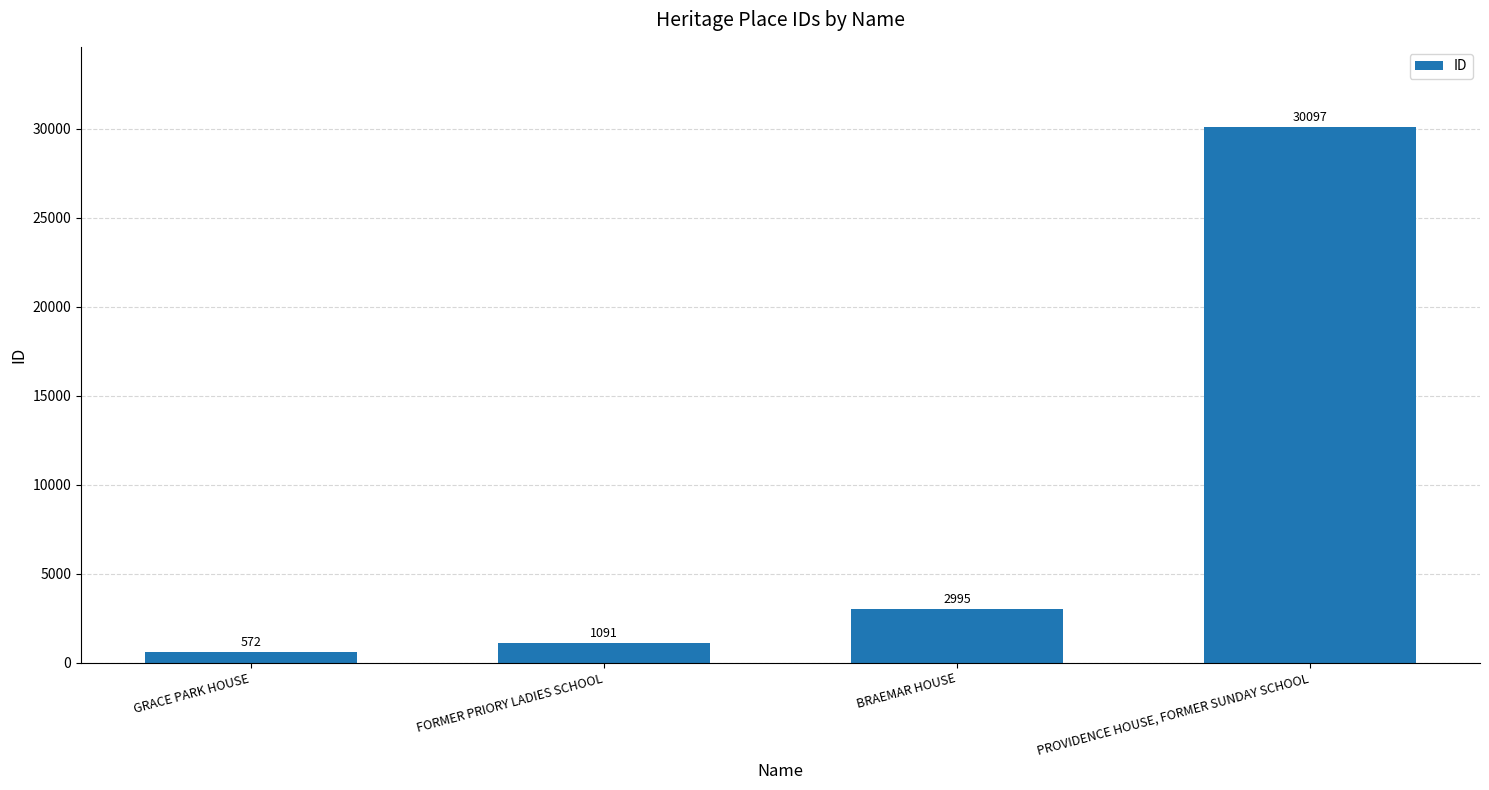

What is the label of the 2nd bar from the left?

FORMER PRIORY LADIES SCHOOL